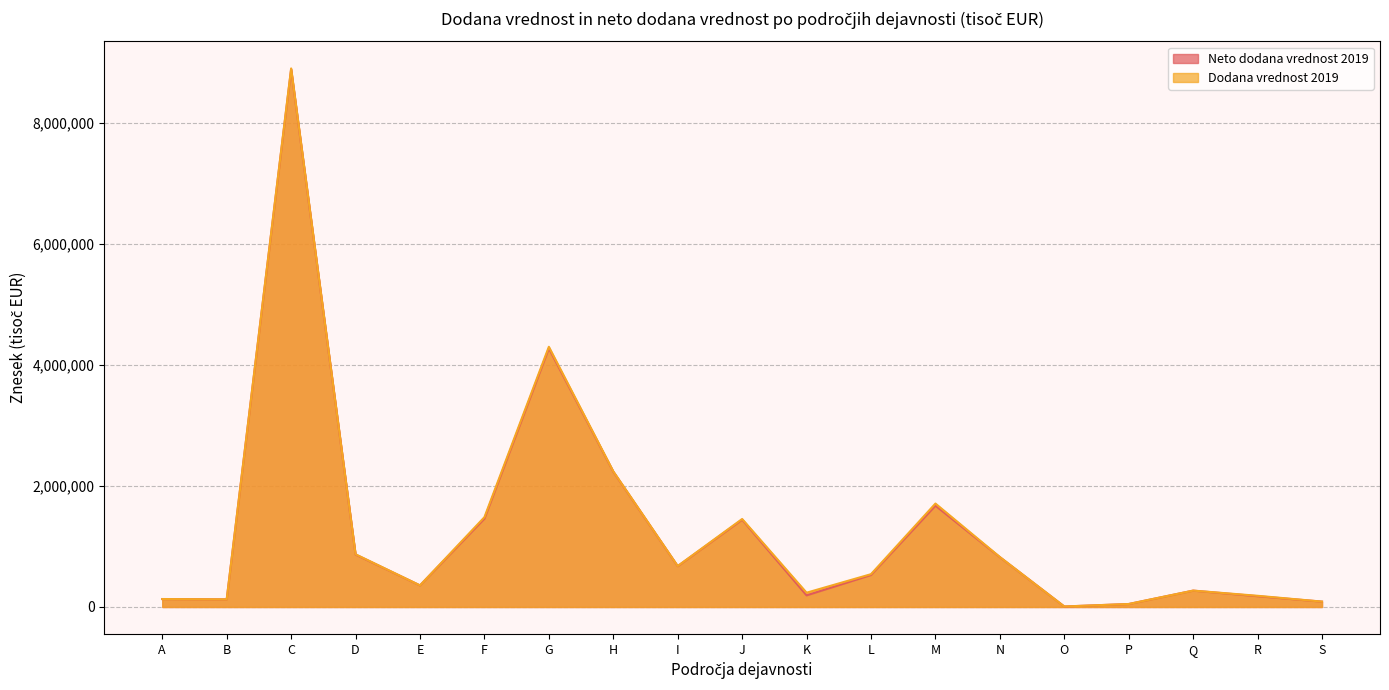

What is the difference between the maximum and minimum values in the Dodana vrednost 2019 series?

8897552.9